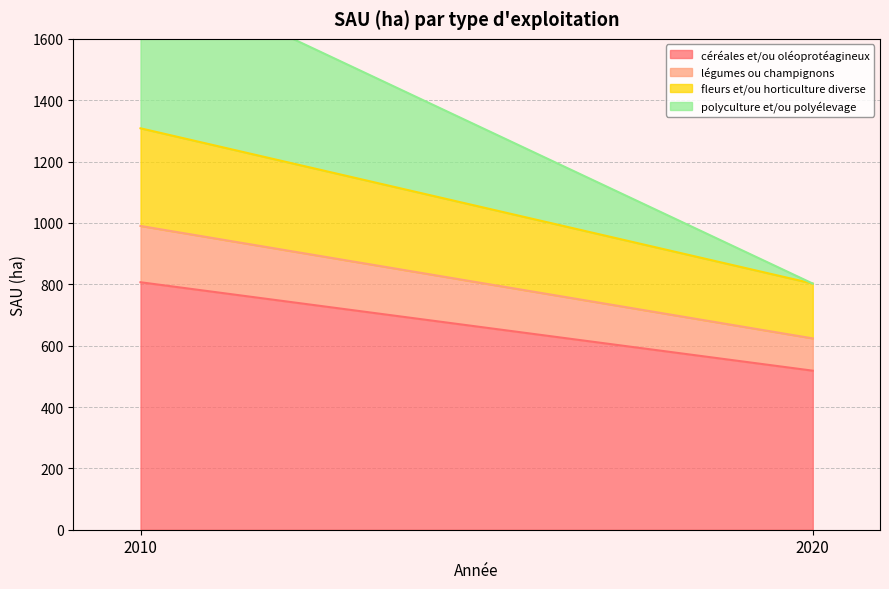

What is the value of the céréales et/ou oléoprotéagineux point at the 2nd from the left?

518.4